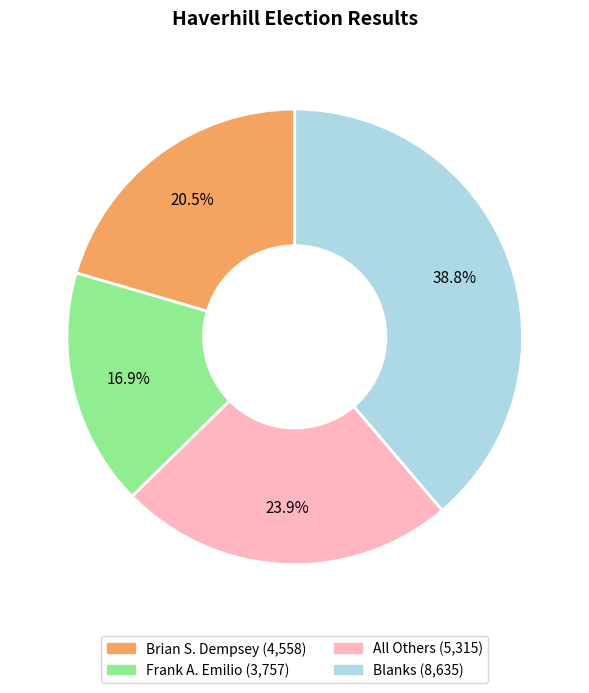

The Brian S. Dempsey slice represents 34% of the pie. True or false?

False